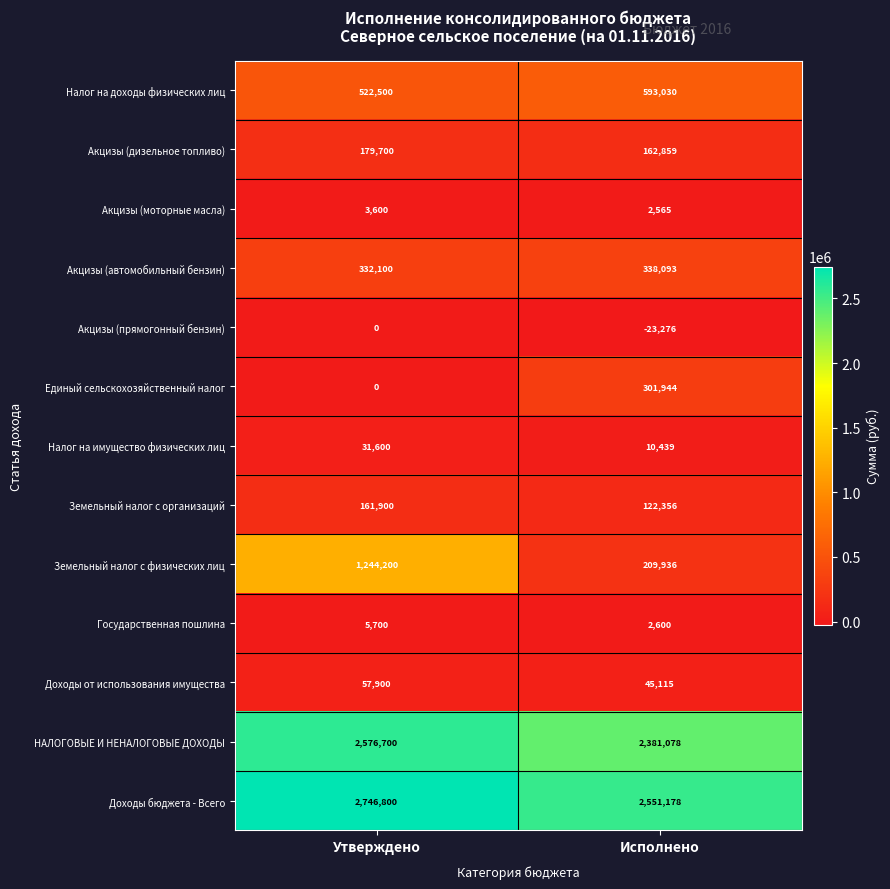

Which series has the widest spread of values?

Земельный налог с физических лиц